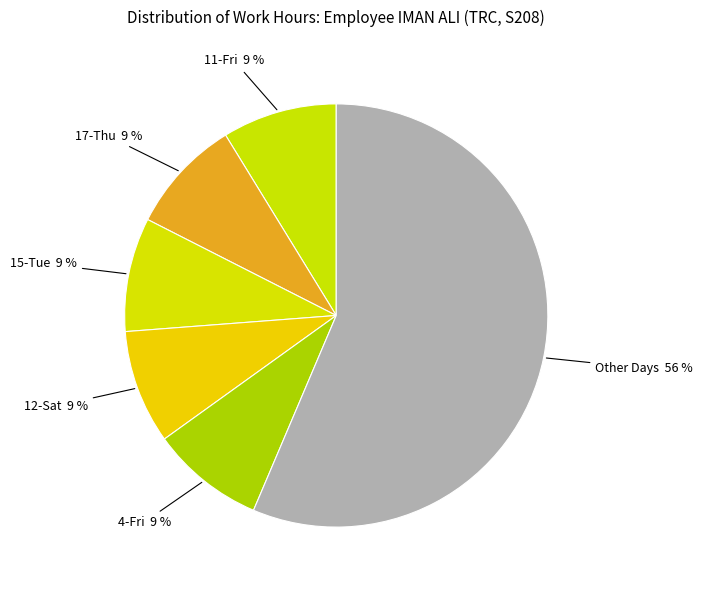

Is it true that 17-Thu is 9% of the pie?

True